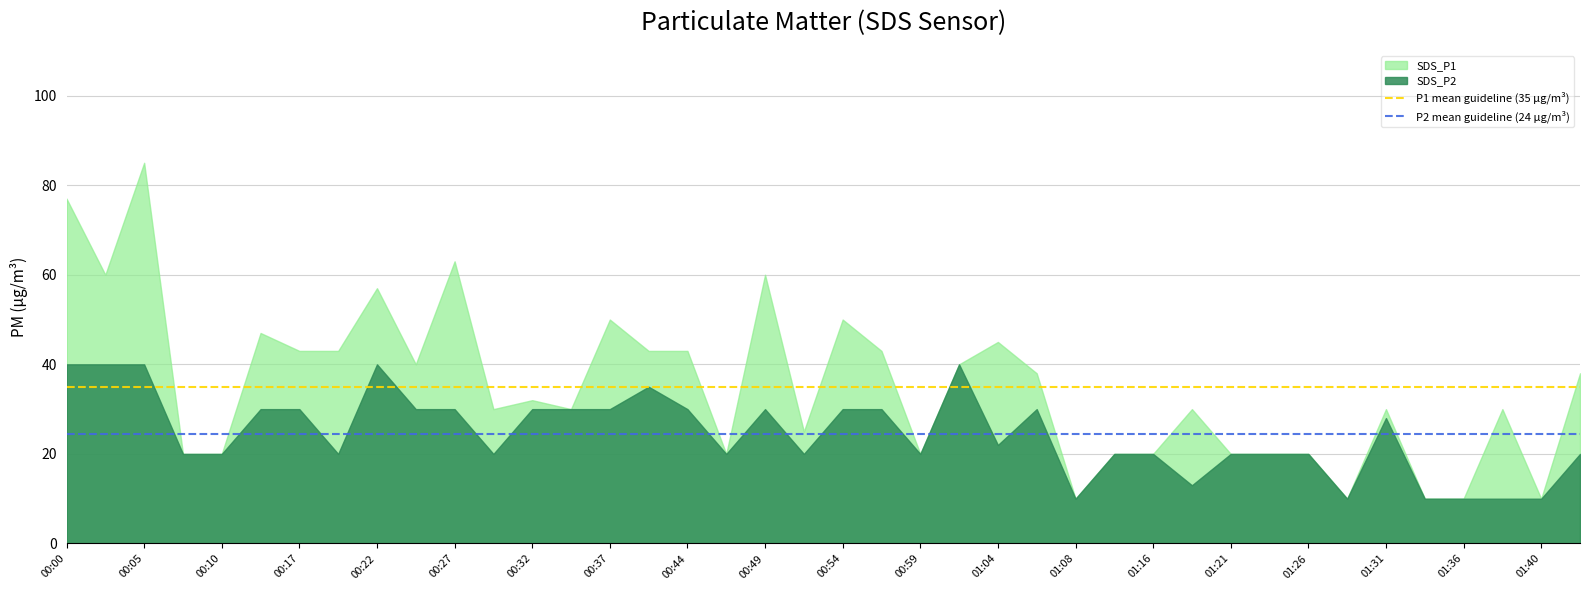

The value of P2 mean guideline (24 µg/m³) at 00:00 is 33.8. True or false?

False